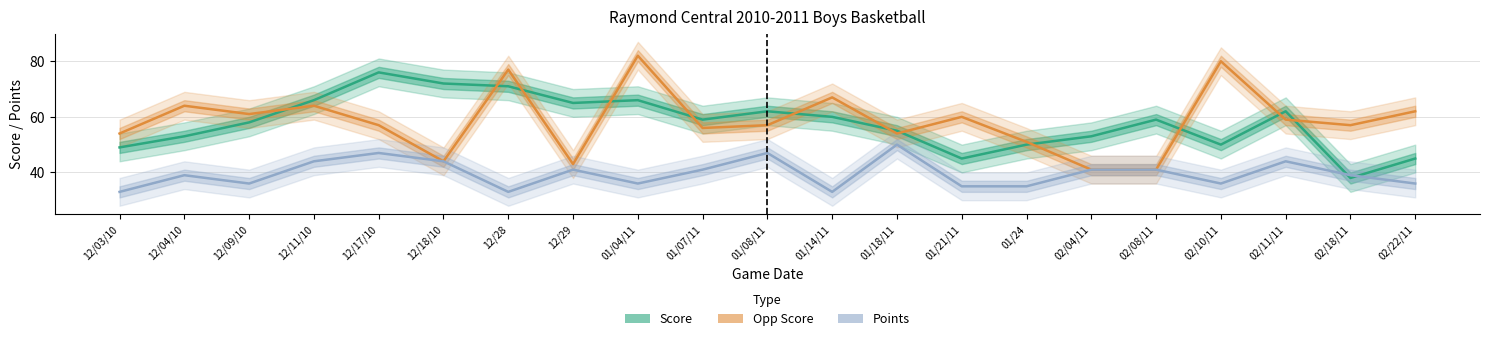

How many data points in Opp Score are less than 57?

8